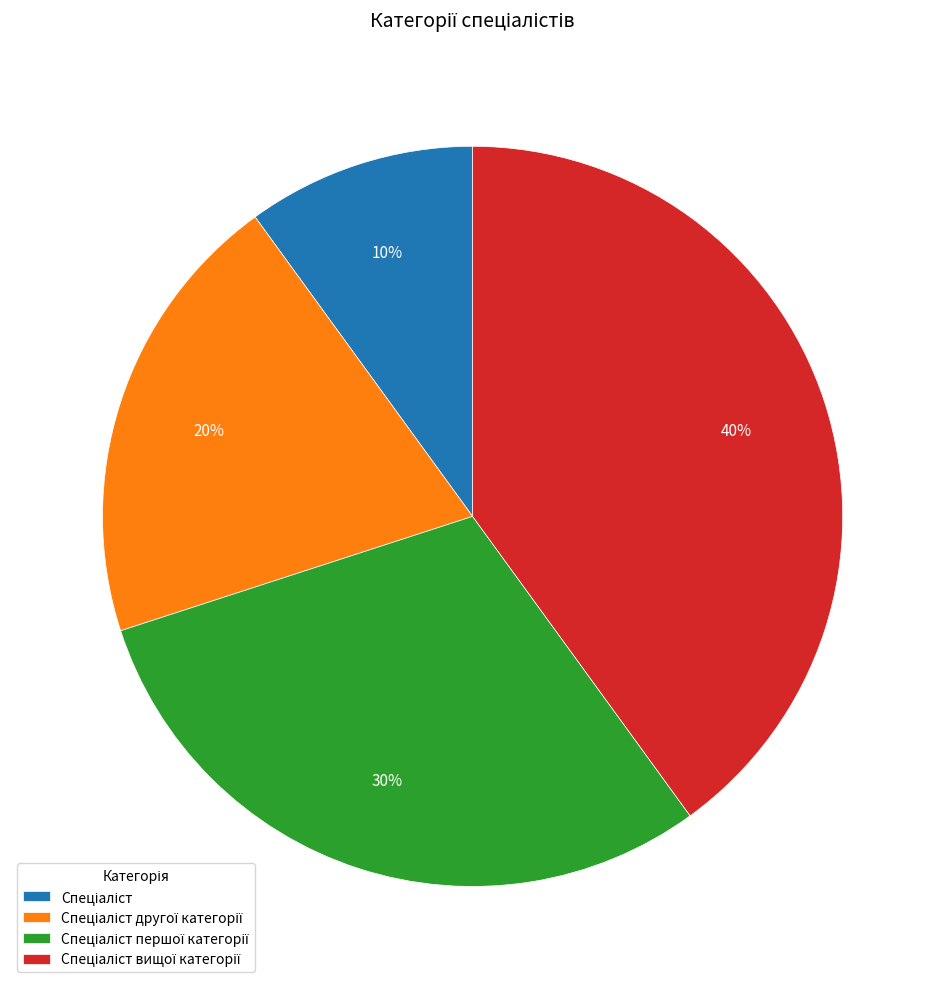

To the nearest percent, what is the average slice percentage?

25%